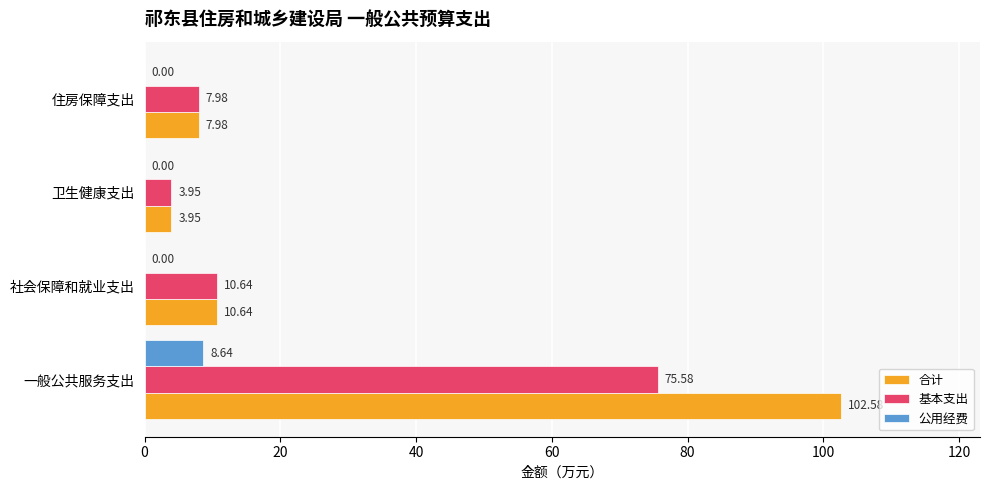

At which label does 基本支出 reach its peak?

一般公共服务支出